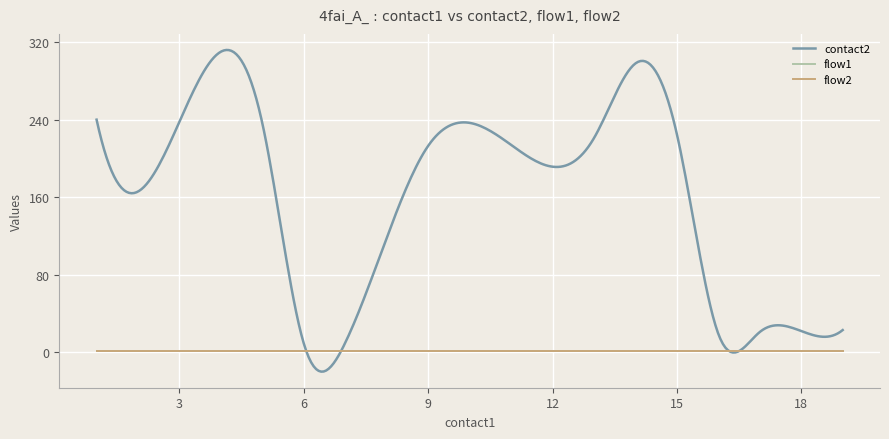

Is this an area chart (filled region under the line)?

No